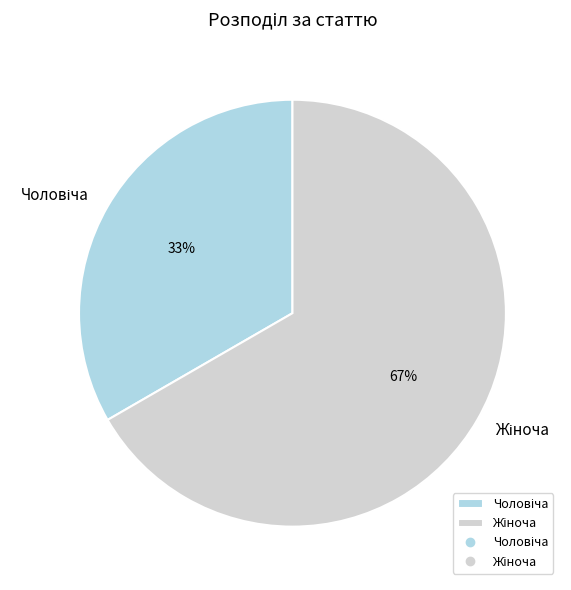

To the nearest percent, what is the average slice percentage?

50%